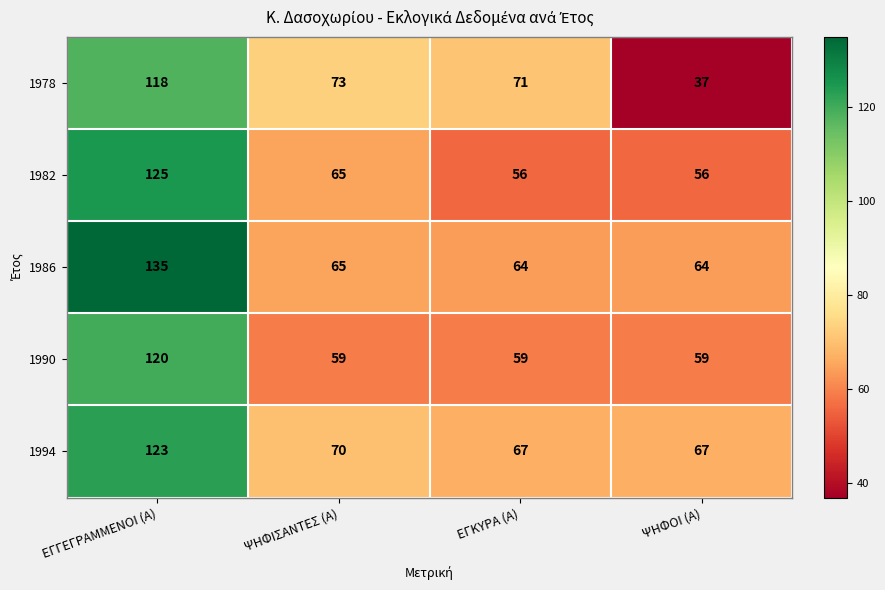

Reading right to left, list all the values displayed in this chart.

1978: 37	71	73	118
1982: 56	56	65	125
1986: 64	64	65	135
1990: 59	59	59	120
1994: 67	67	70	123